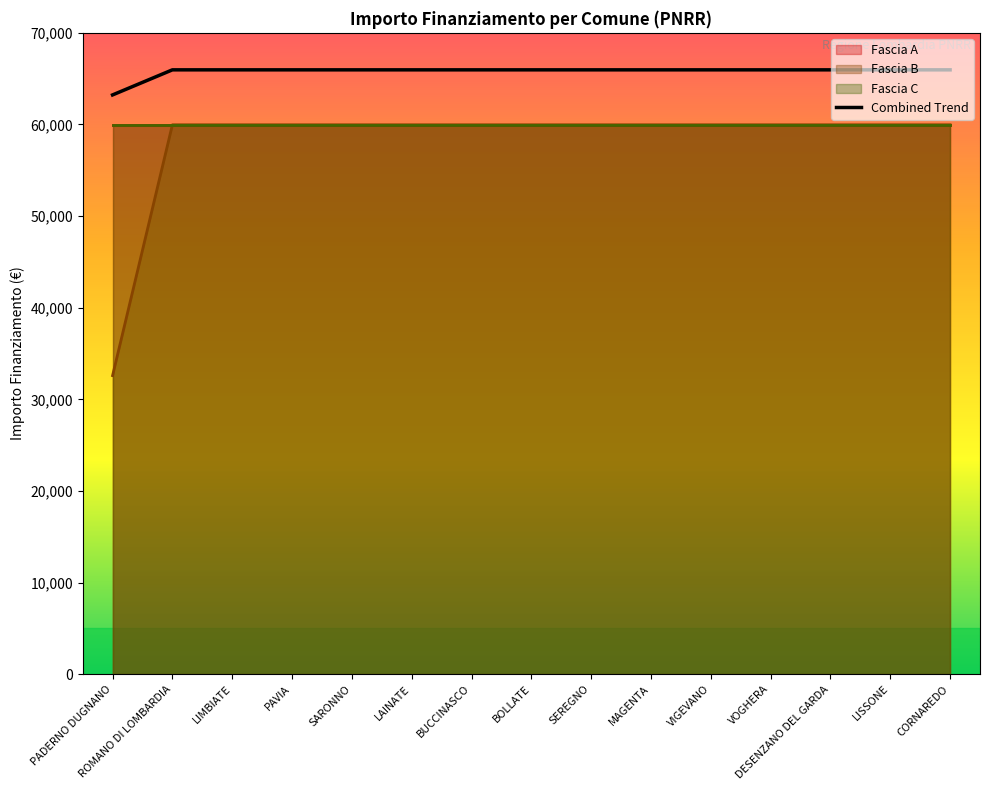

What is the sum of all values?

986701.3